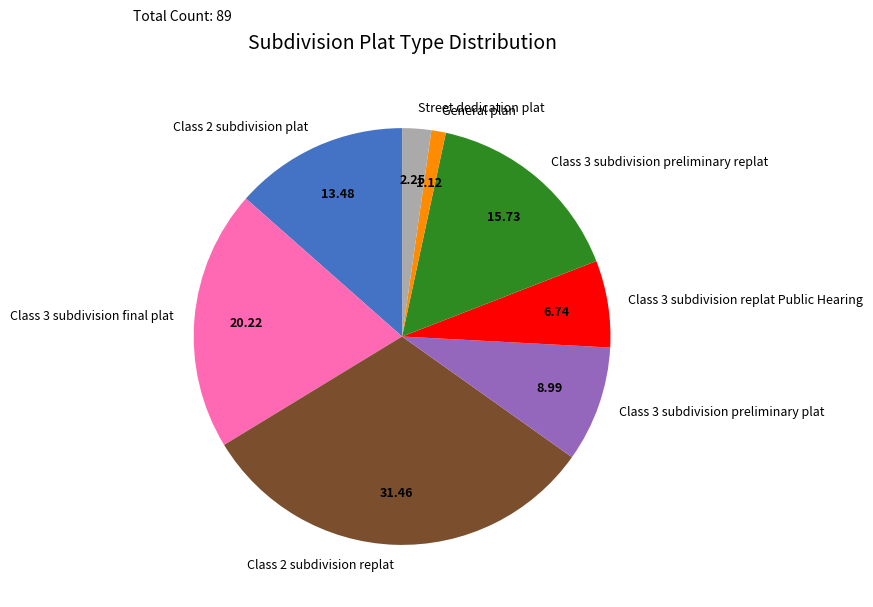

Combined, do Street dedication plat and Class 3 subdivision preliminary replat account for over 50%?

No